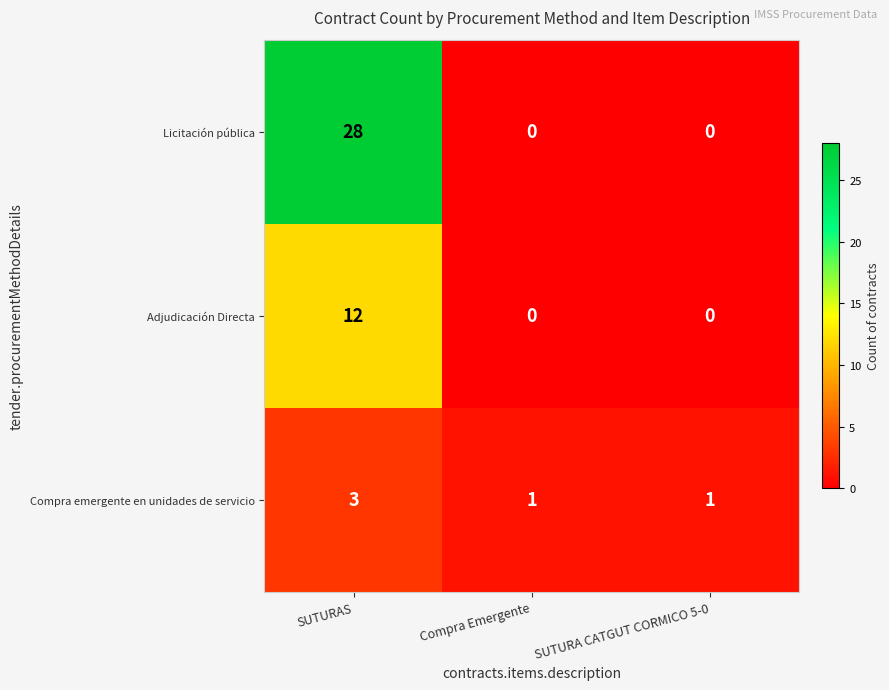

Count the Compra emergente en unidades de servicio values in the range 1 to 3.

3